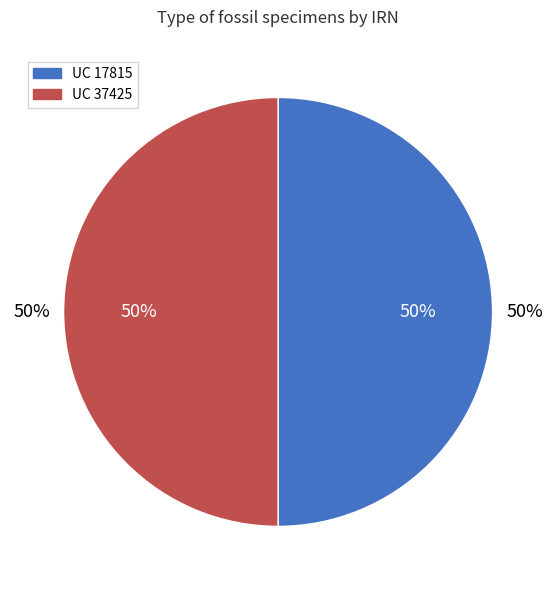

How many slices are in this pie chart?

2